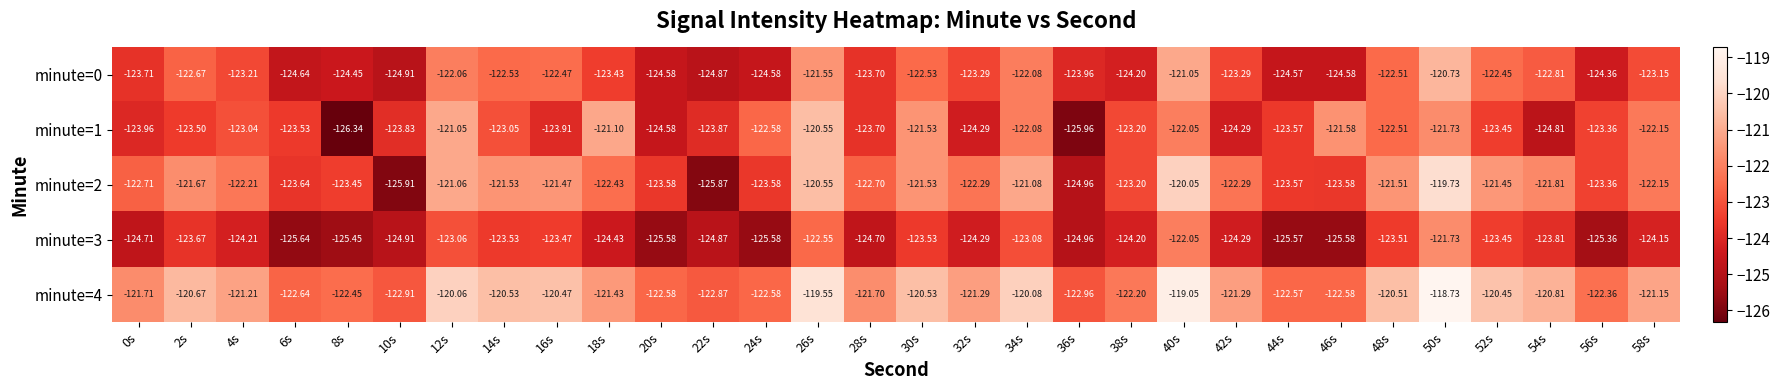

At which category is the sum across all series the highest?

50s